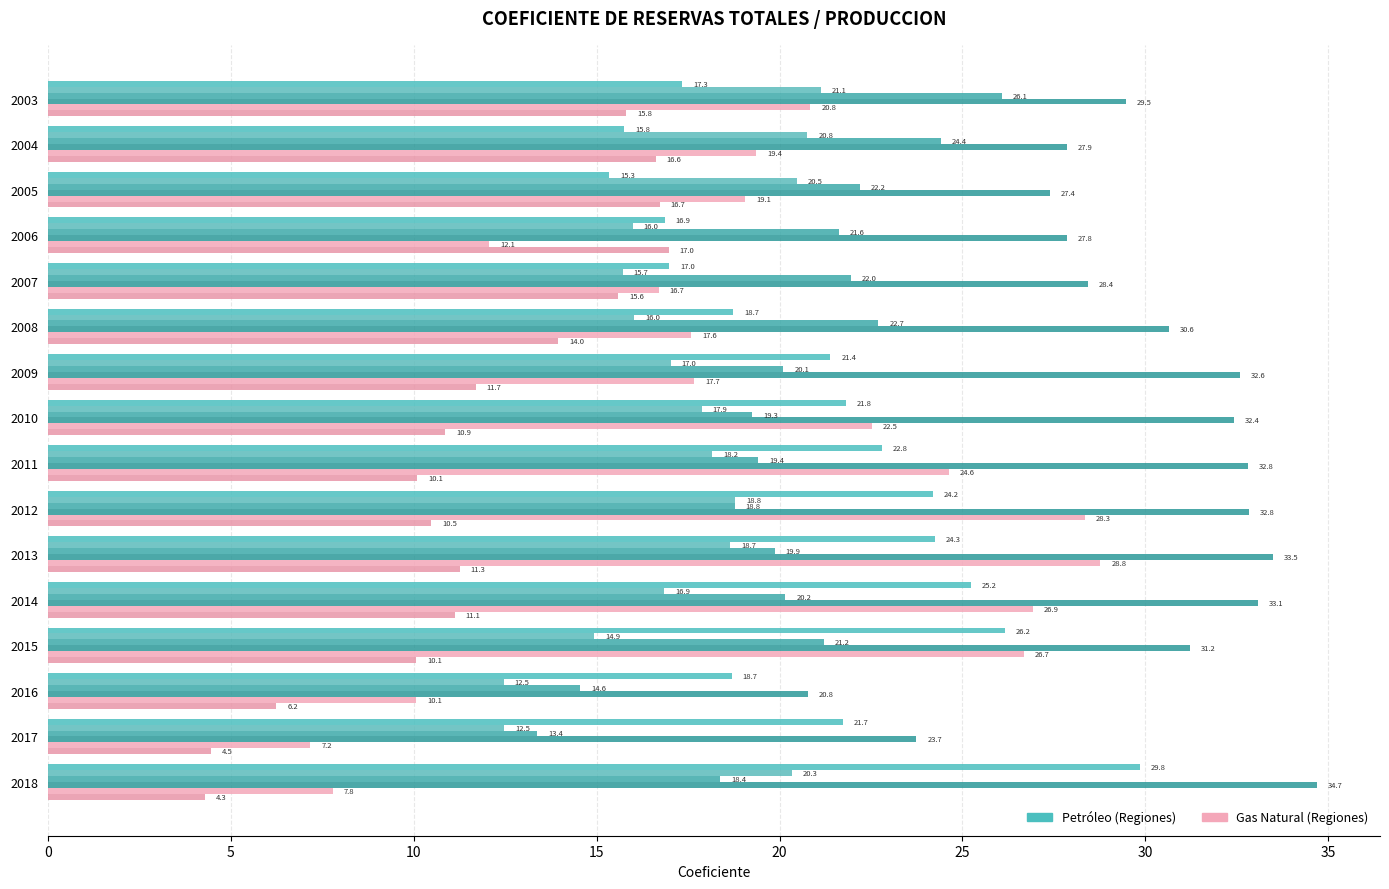

True or false: GAS REGION MARINA SUROESTE has a value of 11.9 at 2018.

False